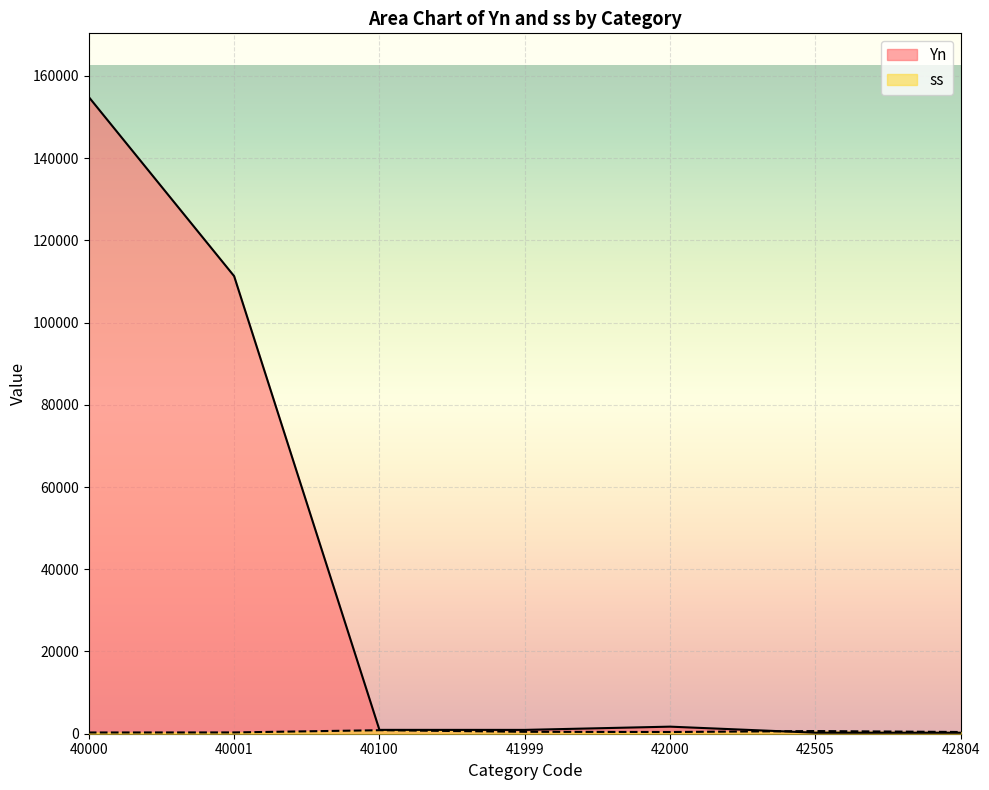

How many interior local peaks does the Yn series have?

1